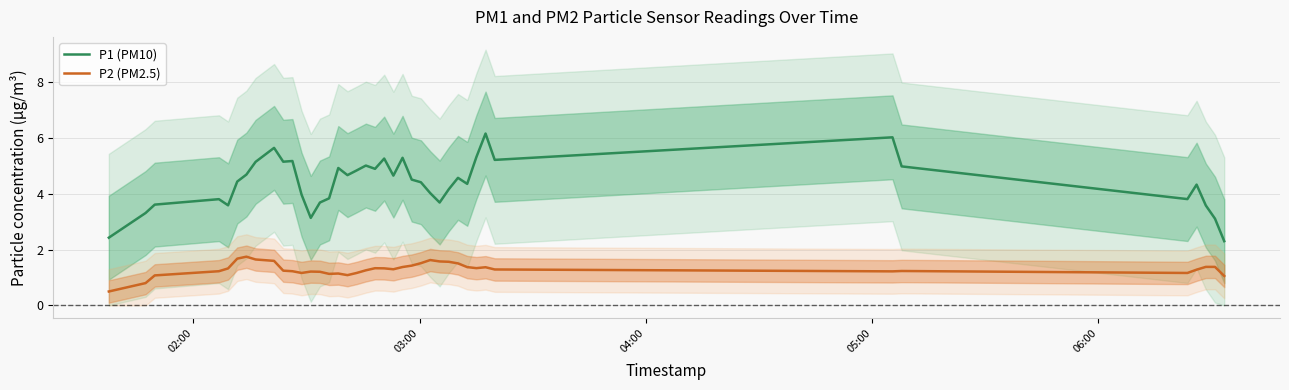

What is the maximum value for P2 (PM2.5)?

1.7